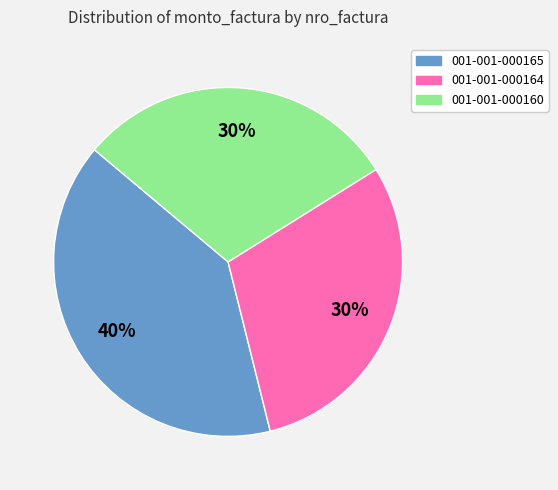

How many segments does this pie chart have?

3